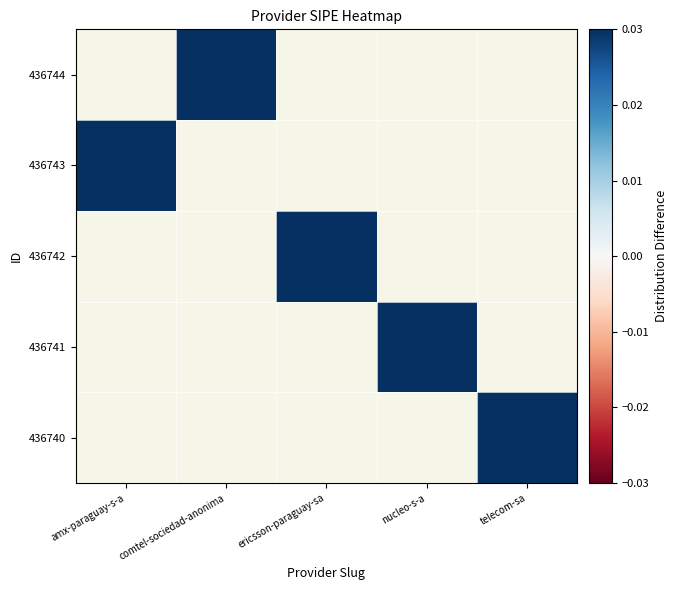

At which label does 436740 reach its minimum?

amx-paraguay-s-a